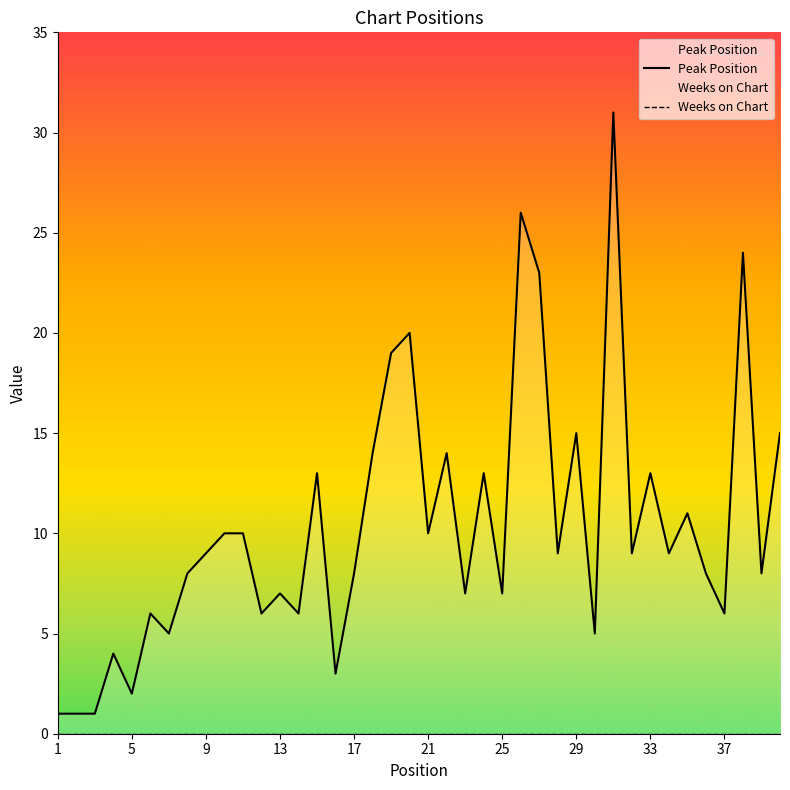

Reading left to right, list all the values displayed in this chart.

Peak Position: 1	1	1	4	2	6	5	8	9	10	10	6	7	6	13	3	8	14	19	20	10	14	7	13	7	26	23	9	15	5	31	9	13	9	11	8	6	24	8	15
Weeks on Chart: 0	0	0	0	0	0	0	0	0	0	0	0	0	0	0	0	0	0	0	0	0	0	0	0	0	0	0	0	0	0	0	0	0	0	0	0	0	0	0	0